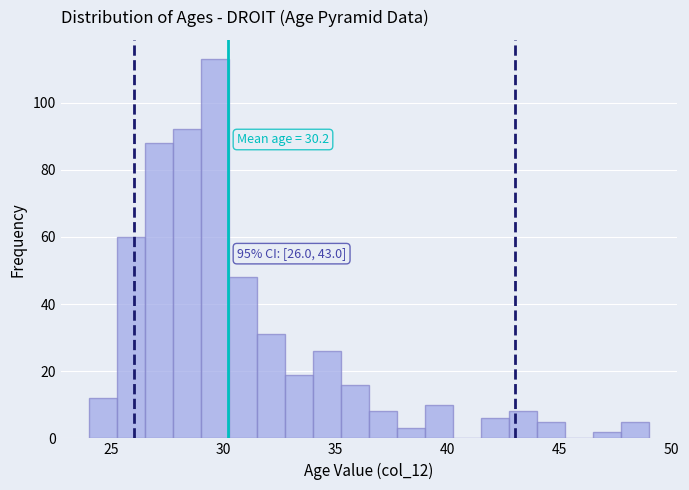

Around what value on the x-axis is the tallest bar? Give the approximate position of its centre, as read against the axis.

29.5